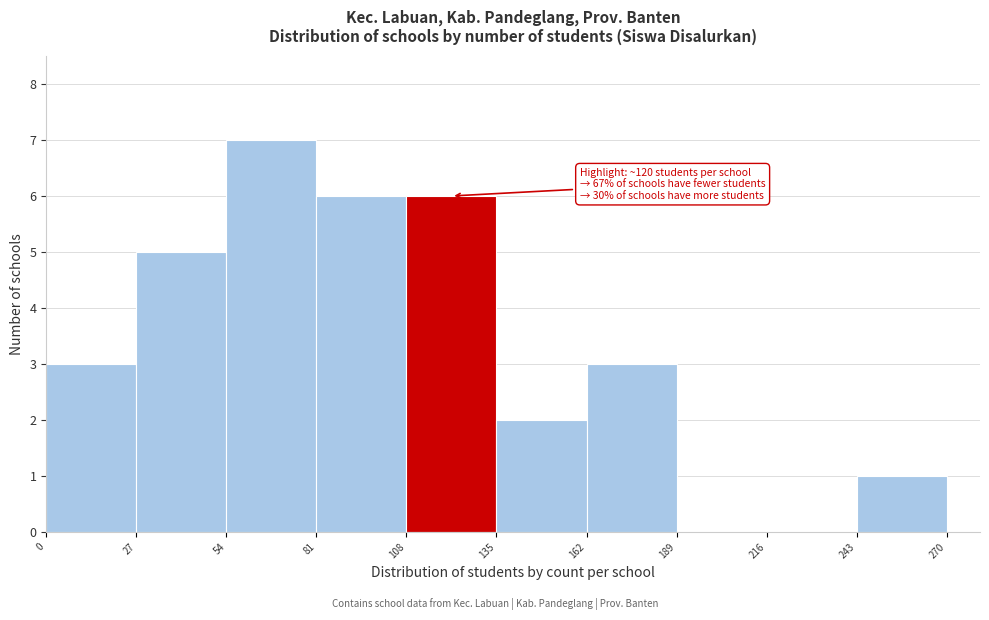

Around what value on the x-axis is the tallest bar? Give the approximate position of its centre, as read against the axis.

70